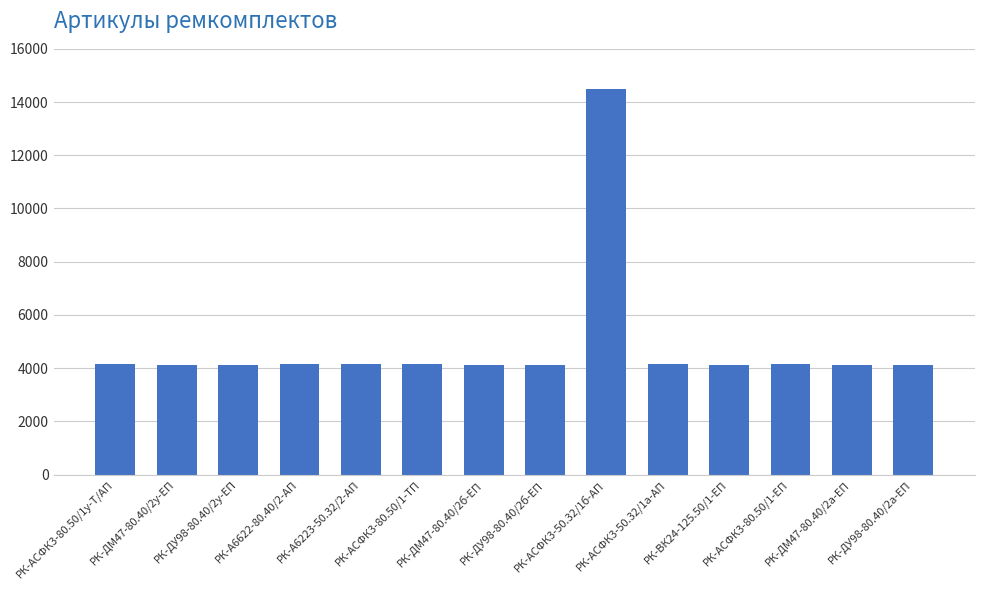

True or false: the data shows 4131 at РК-ДУ98-80.40/2а-ЕП.

True